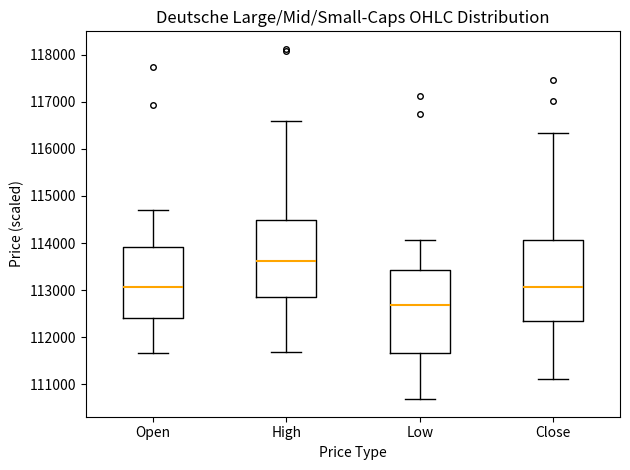

Where does the lower whisker of the box for Low end on the y-axis? The values are not printed on the chart, so give them approximately, as read against the axis.

110700